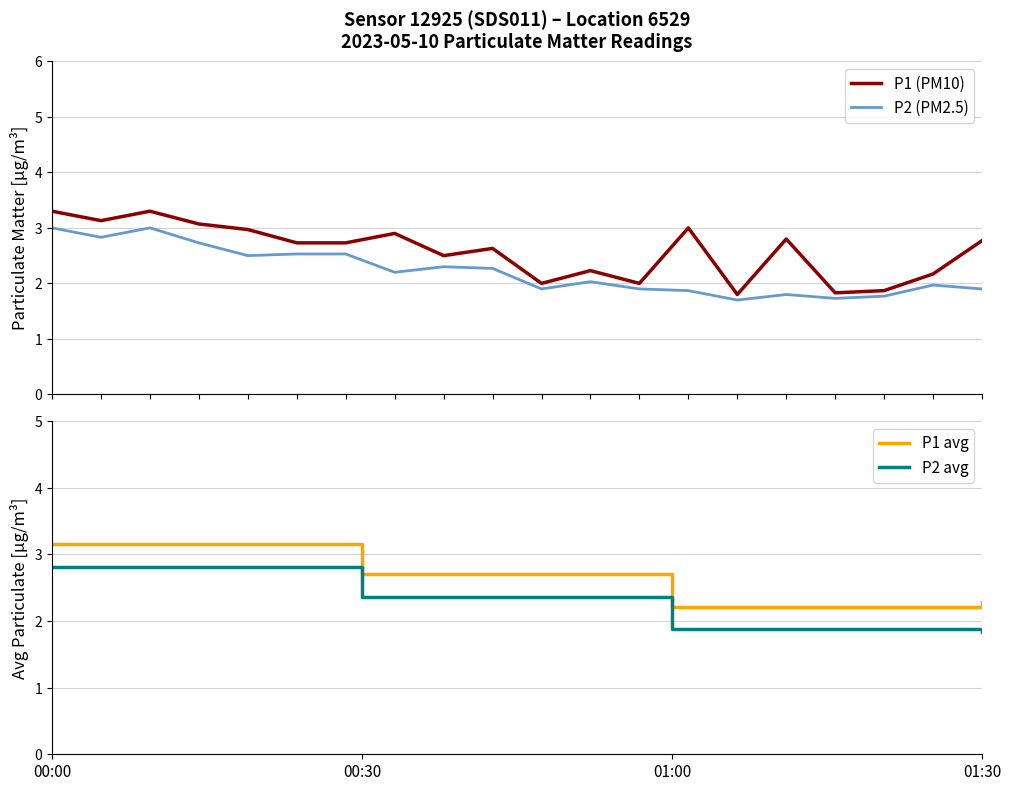

True or false: P2 and P1 intersect in this chart.

False